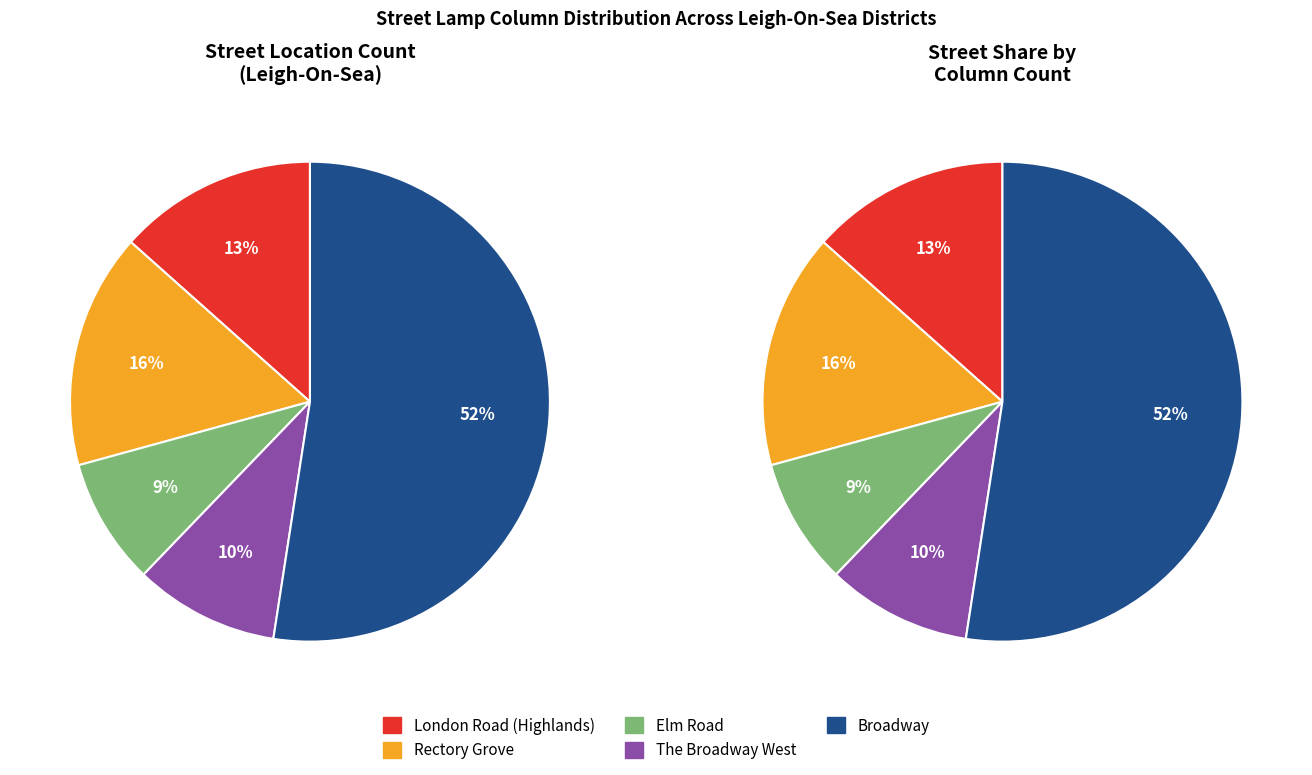

Combined, what portion of the pie is Rectory Grove and London Road (Highlands)?

29.3%